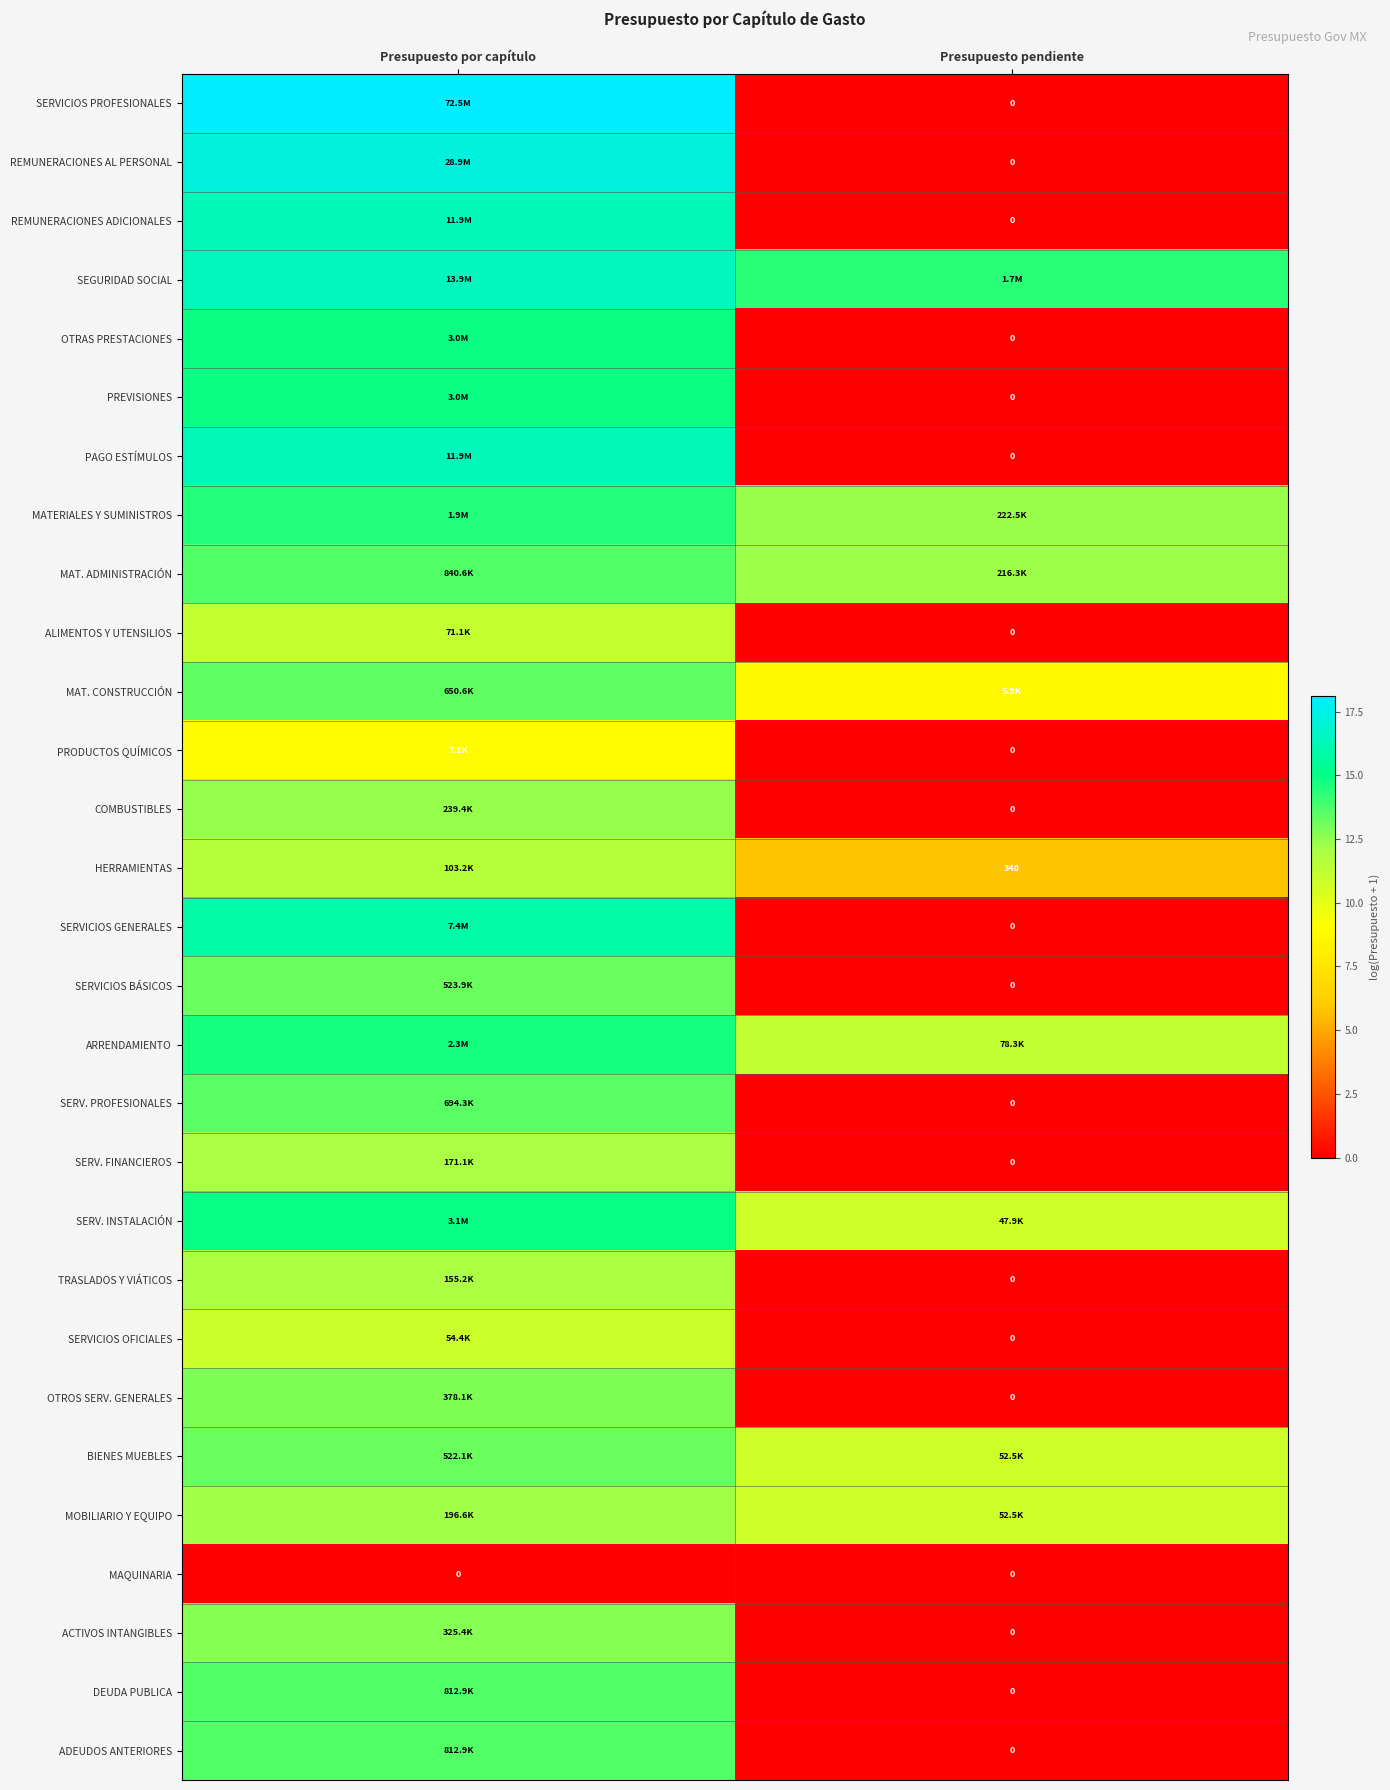

Between Presupuesto por capítulo and Presupuesto pendiente, which series saw the biggest shift?

SERVICIOS PROFESIONALES